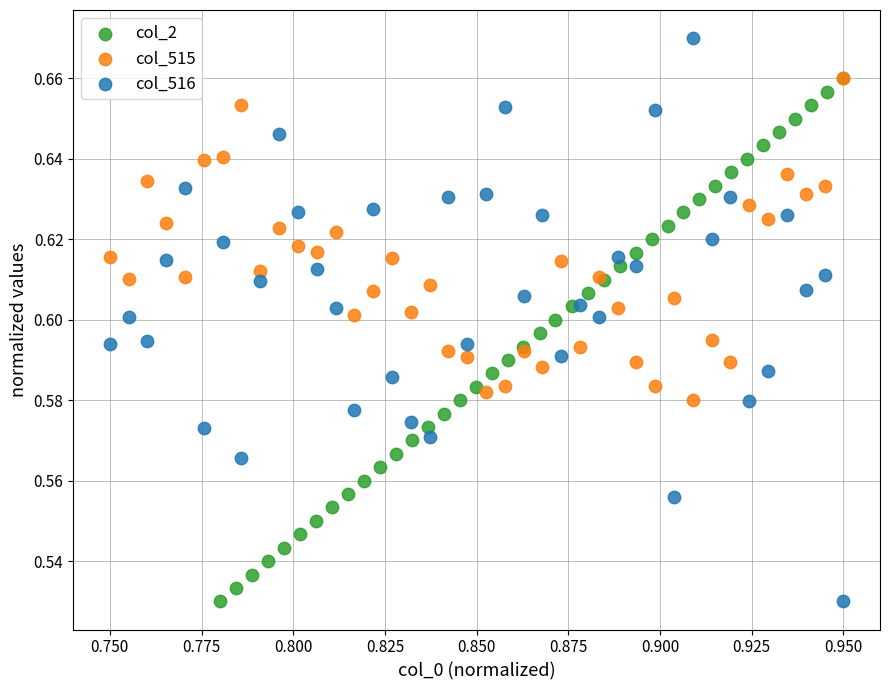

Which series has the largest Y range (max minus min)?

col_516